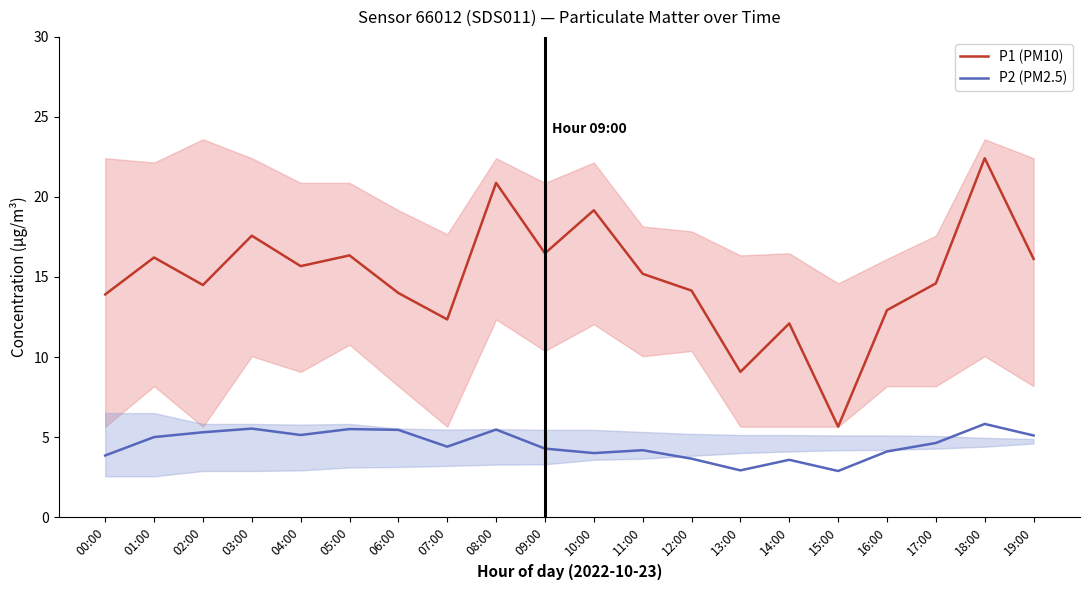

What position from the left is 16:00?

17